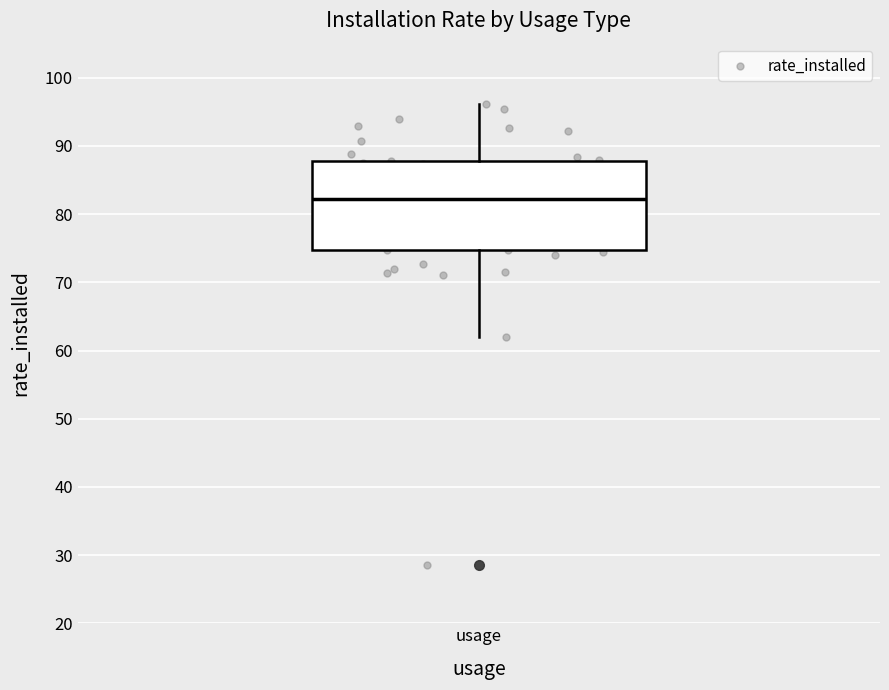

Where is the lower edge of the box for usage on the y-axis? The values are not printed on the chart, so give them approximately, as read against the axis.

75